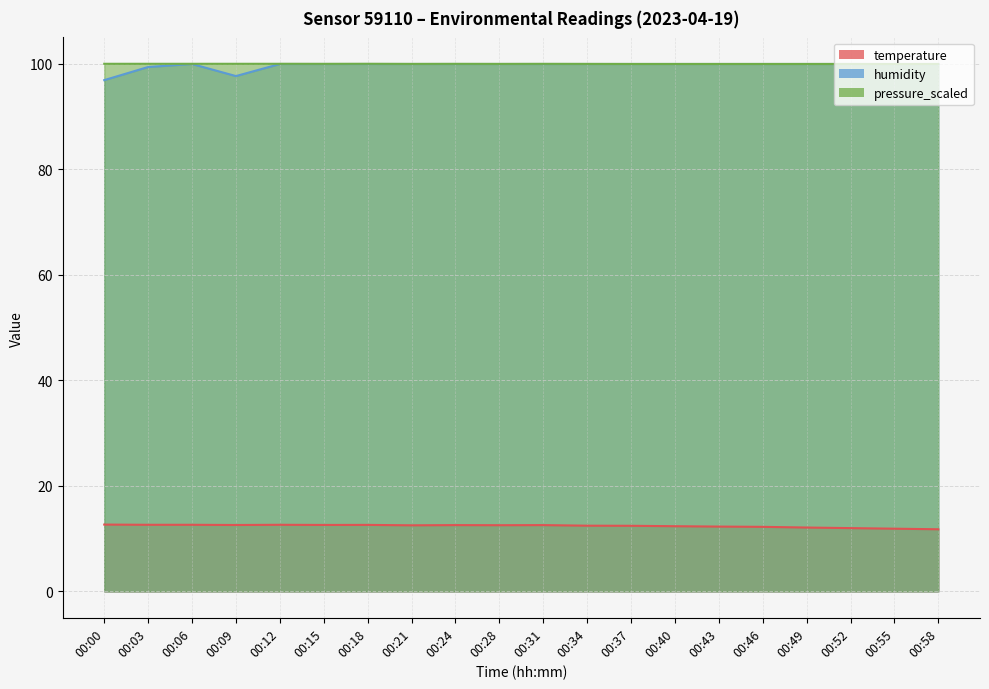

What is the average value of the humidity series?

99.7